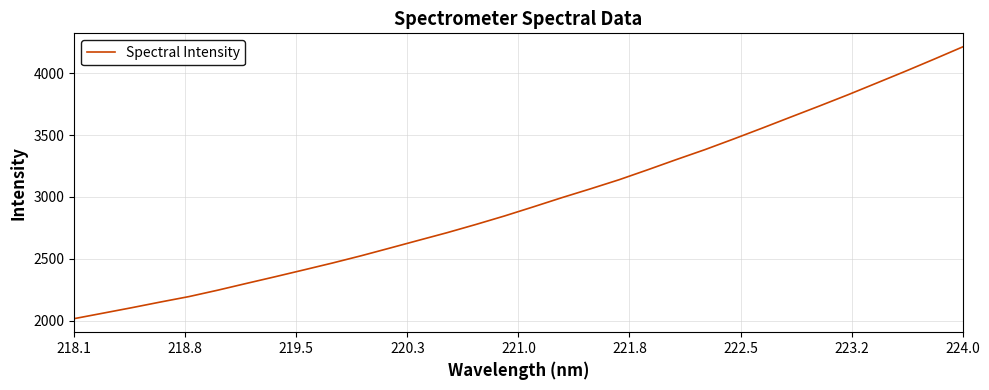

What is the greatest value displayed?

4211.3